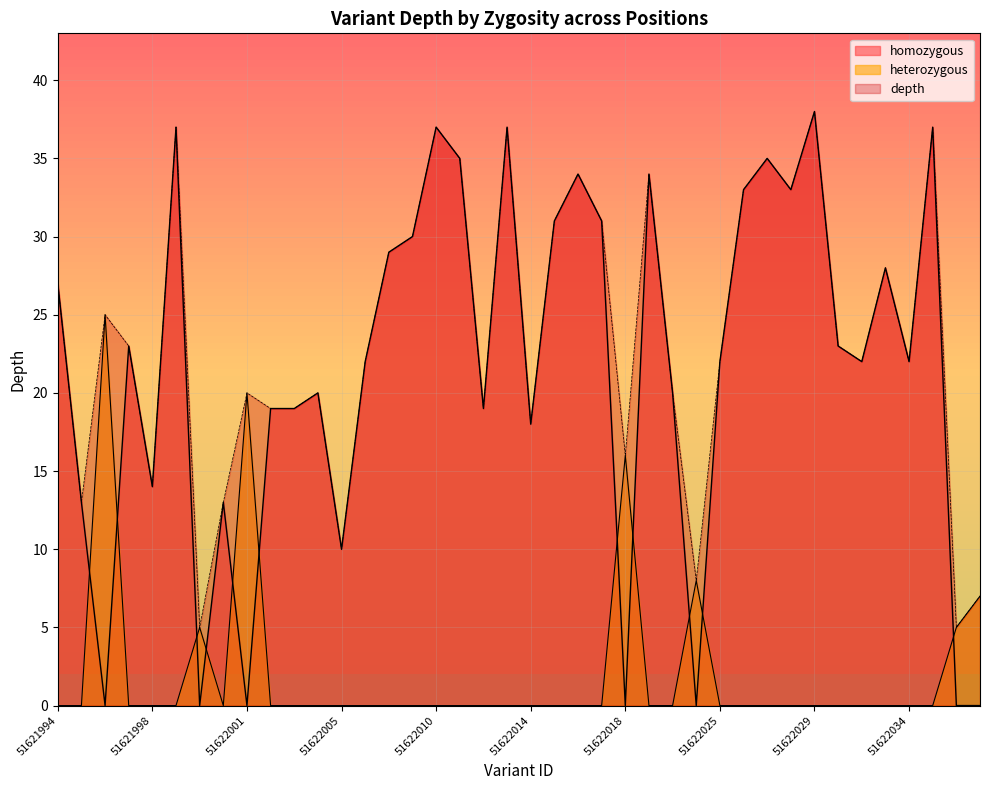

Rank the categories by heterozygous value from lowest to highest.

51621994, 51621995, 51621997, 51621998, 51621999, 52313016, 51622002, 51622003, 51622004, 51622005, 51622007, 51622008, 51622009, 51622010, 51622011, 51622012, 51622013, 51622014, 51622015, 51622016, 51622017, 51622022, 51622023, 51622025, 51622026, 51622027, 51622028, 51622029, 51622030, 51622031, 51622033, 51622034, 51622035, 51622000, 52356475, 52356477, 51622024, 51622018, 51622001, 51621996